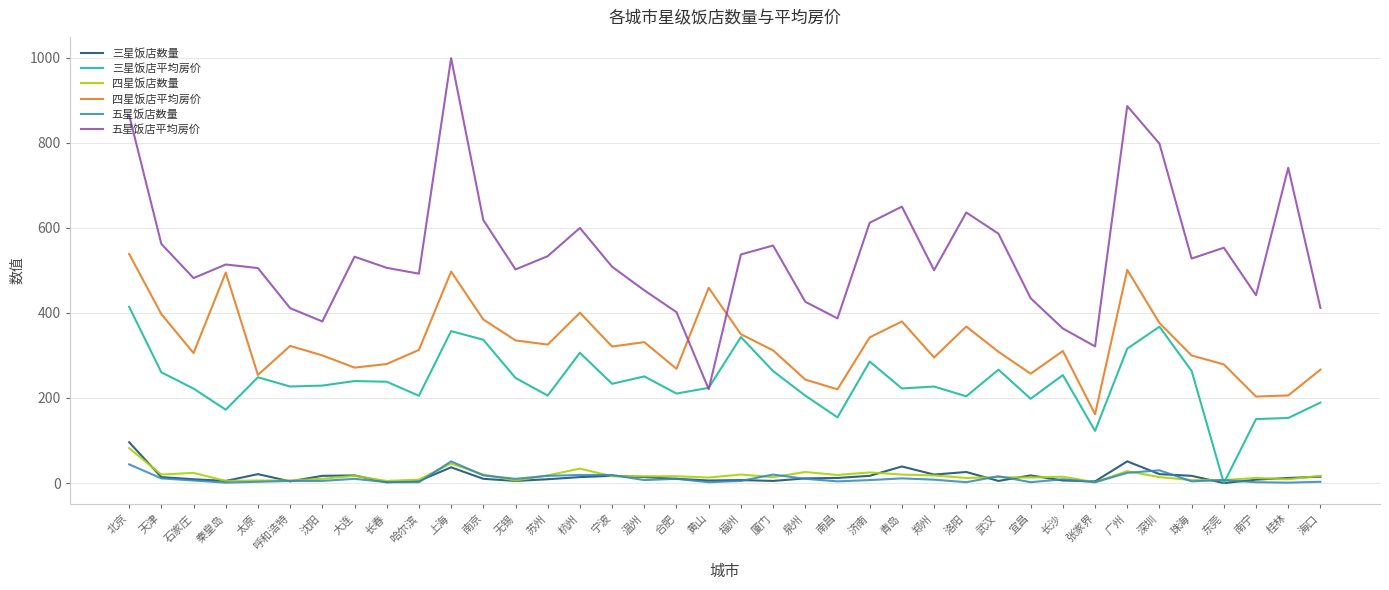

The value of 三星饭店平均房价 at 深圳 is 110.4. True or false?

False